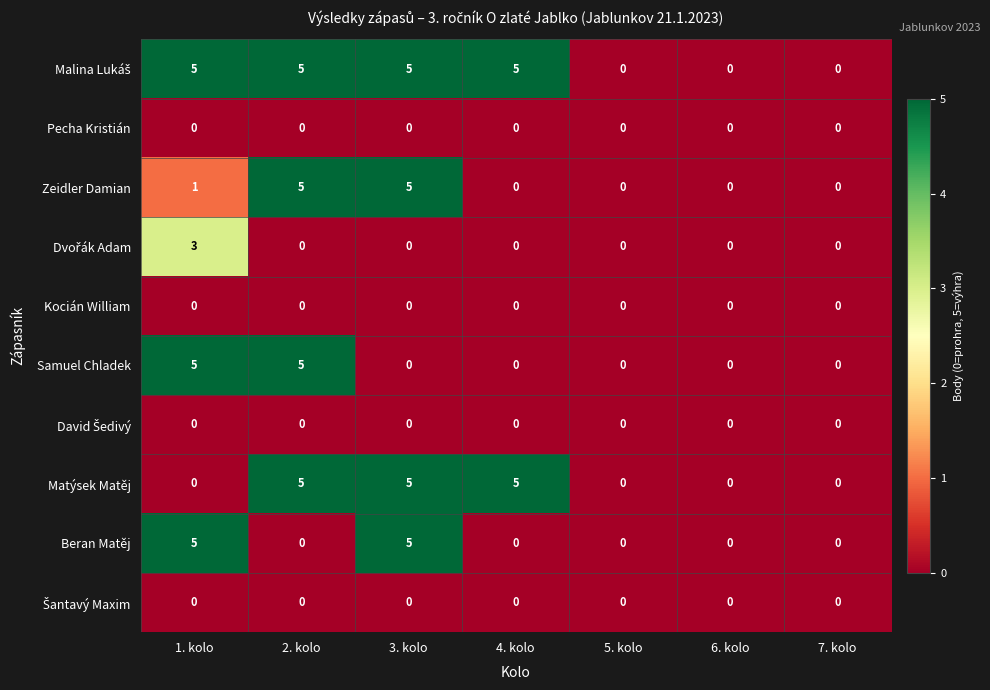

What is the highest value of the Zeidler Damian series?

5